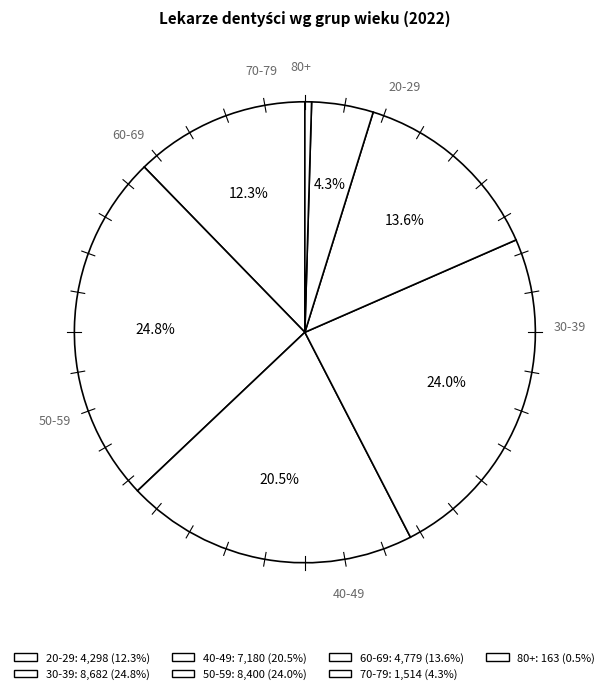

How much of the chart is everything except 70-79?

95.7%